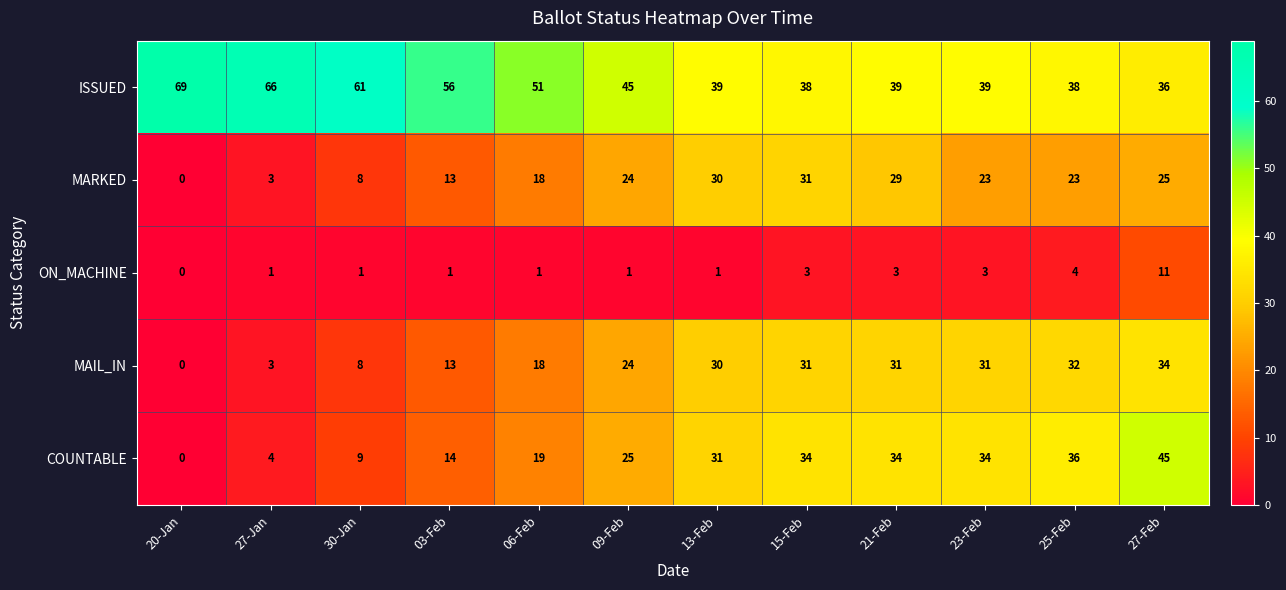

What is the maximum value for ISSUED?

69